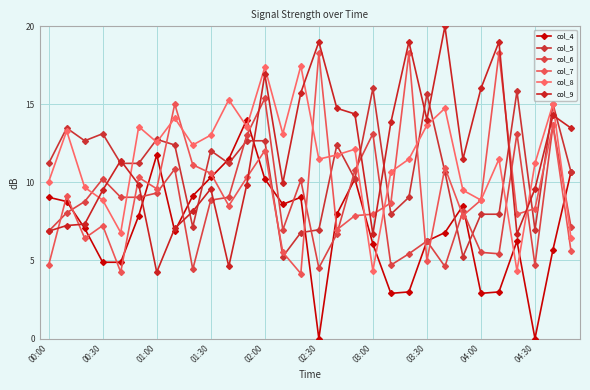

Is this an area chart (filled region under the line)?

No